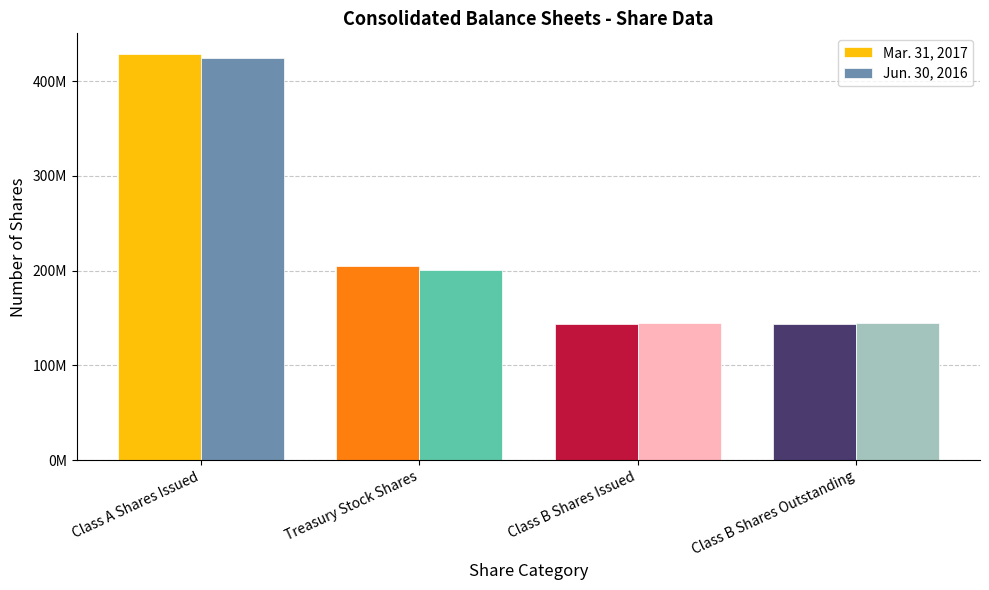

Are the bars horizontal?

No